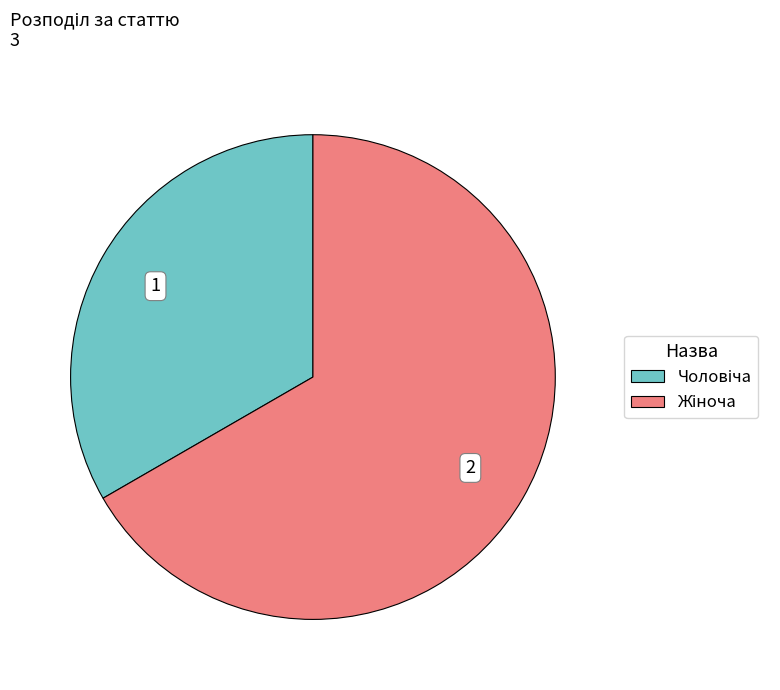

Is there a majority slice in this chart?

Yes